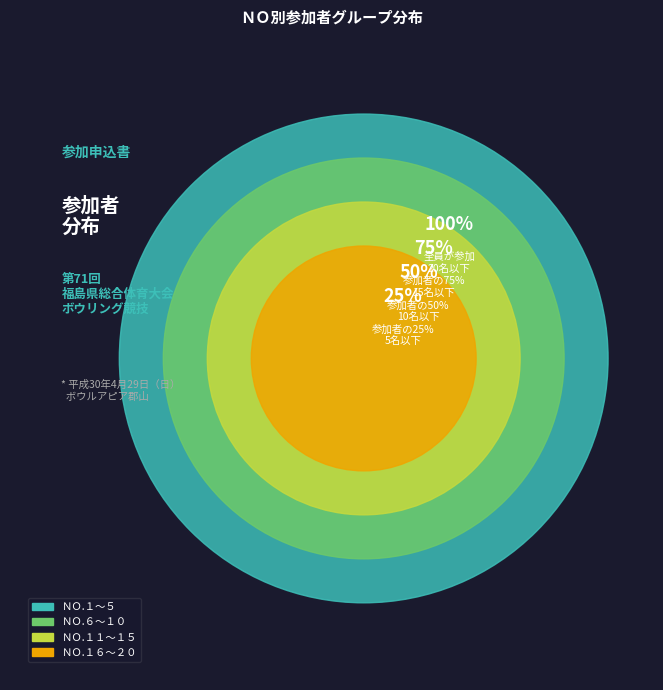

Which category has the biggest portion of the pie?

20